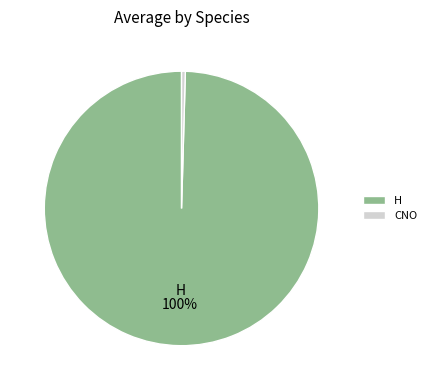

Rank the categories by value from lowest to highest.

CNO, H